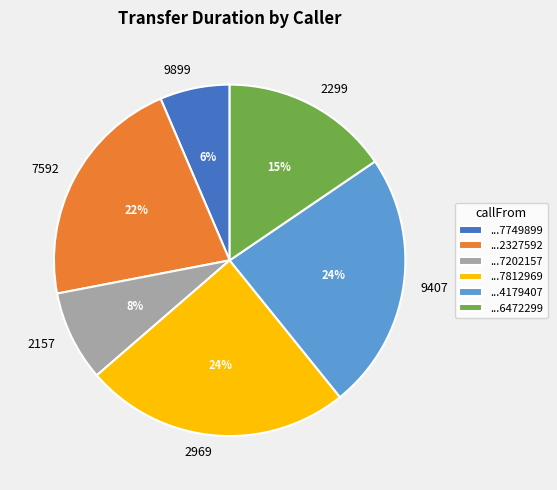

To the nearest percent, what is the average slice percentage?

17%